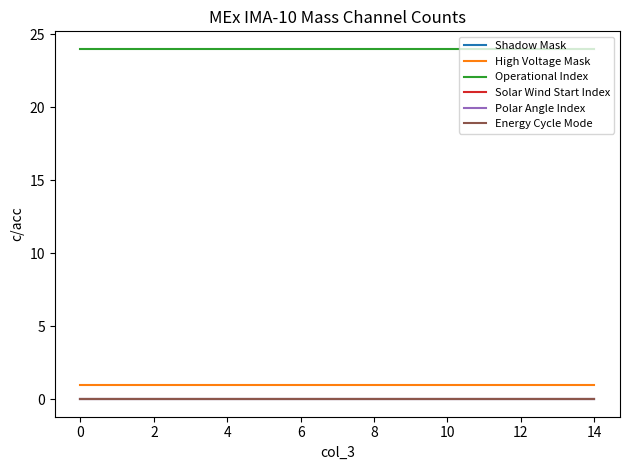

Does the chart display data point markers on the line(s)?

No